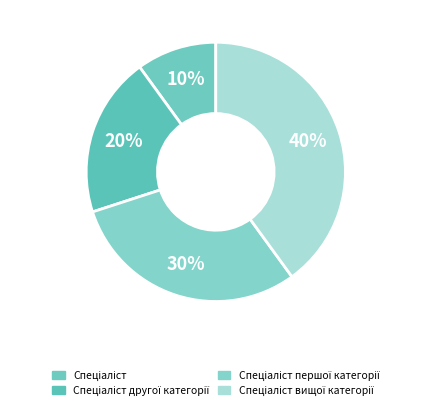

How many segments does this pie chart have?

4